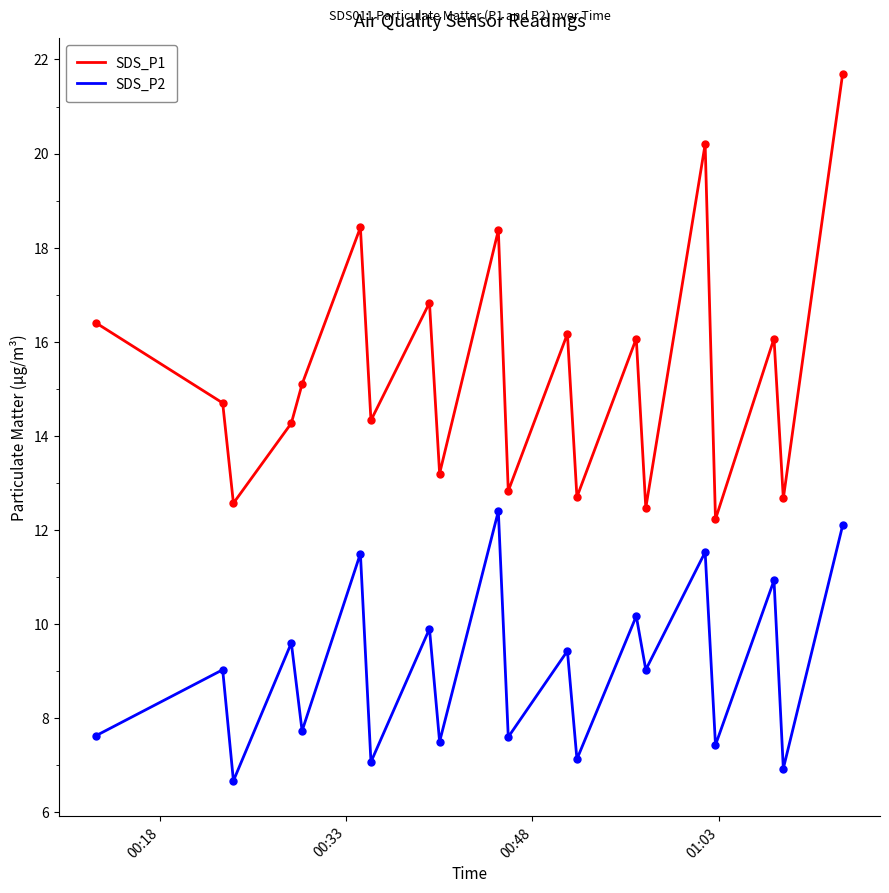

Which series has the largest total across all categories?

SDS_P1